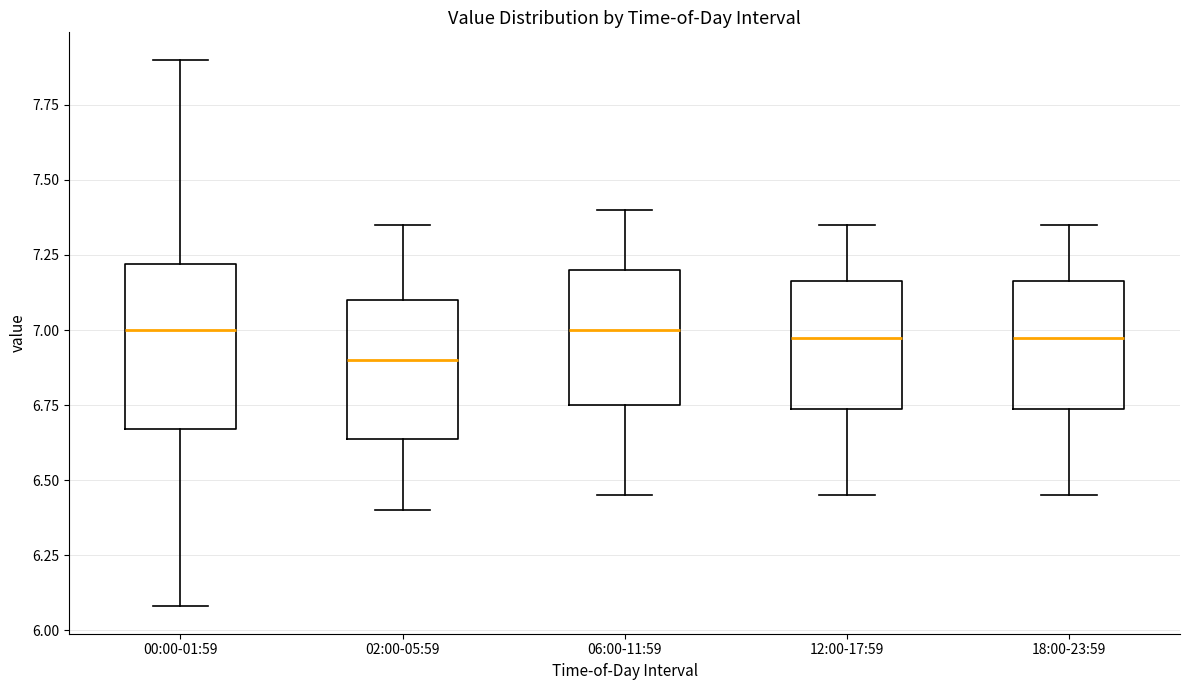

Reading left to right, read every box against the y-axis: the position of its median line, the range the box covers, and the ends of its whiskers. The values are not printed on the chart, so give them approximately, as read against the axis.

00:00-01:59: median 7.00, box 6.65 to 7.20, whiskers 6.10 to 7.90
02:00-05:59: median 6.90, box 6.65 to 7.10, whiskers 6.40 to 7.35
06:00-11:59: median 7.00, box 6.75 to 7.20, whiskers 6.45 to 7.40
12:00-17:59: median 7.00, box 6.75 to 7.15, whiskers 6.45 to 7.35
18:00-23:59: median 7.00, box 6.75 to 7.15, whiskers 6.45 to 7.35